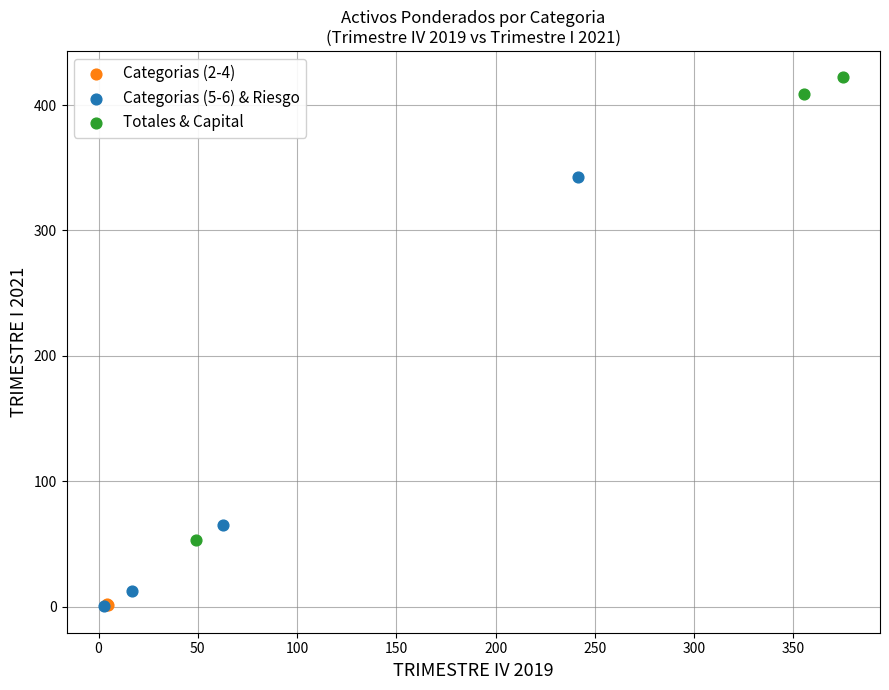

Which series contains the highest Y value?

Totales & Capital